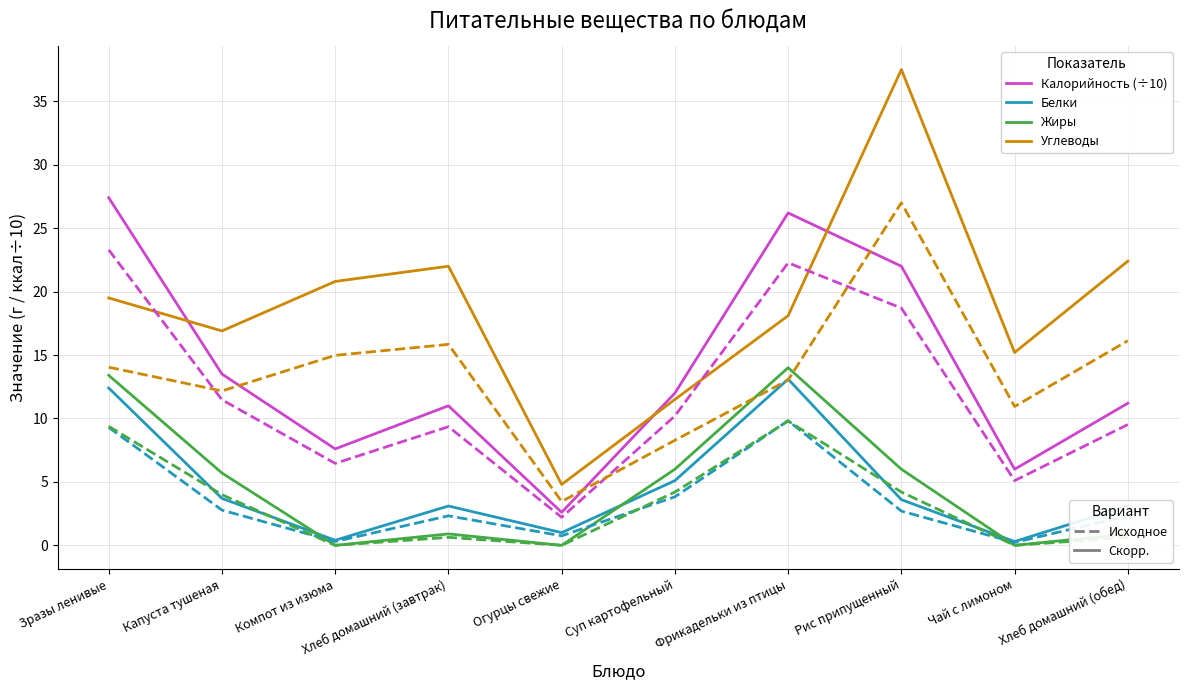

At which category does the chart reach its peak across all series?

Рис припущенный